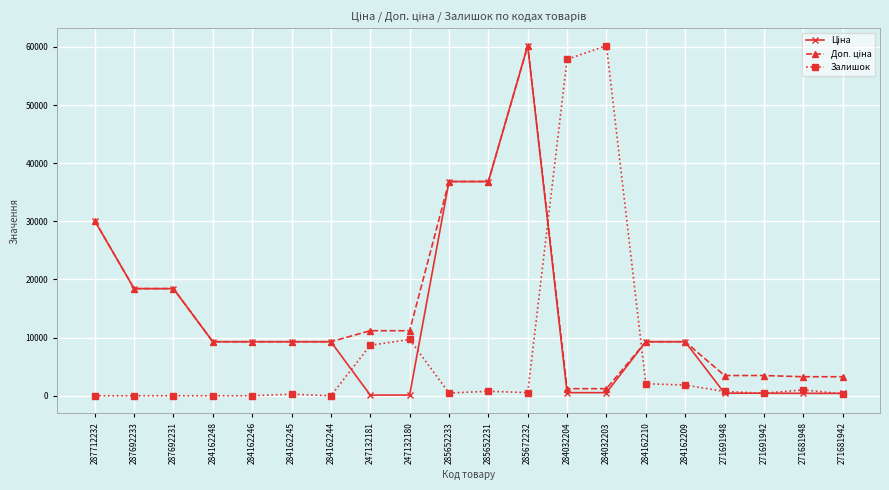

What is the greatest value displayed?

60205.6